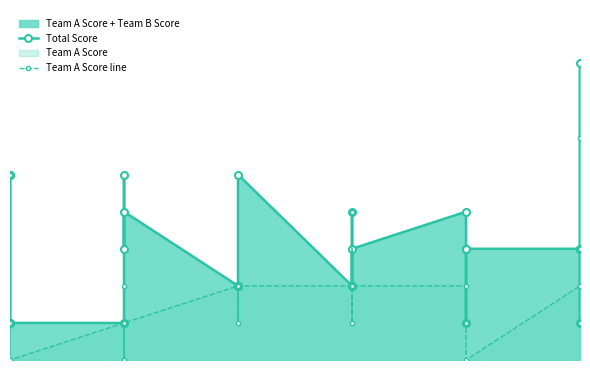

What is the difference between the maximum and second lowest values in the Total Score series?

7